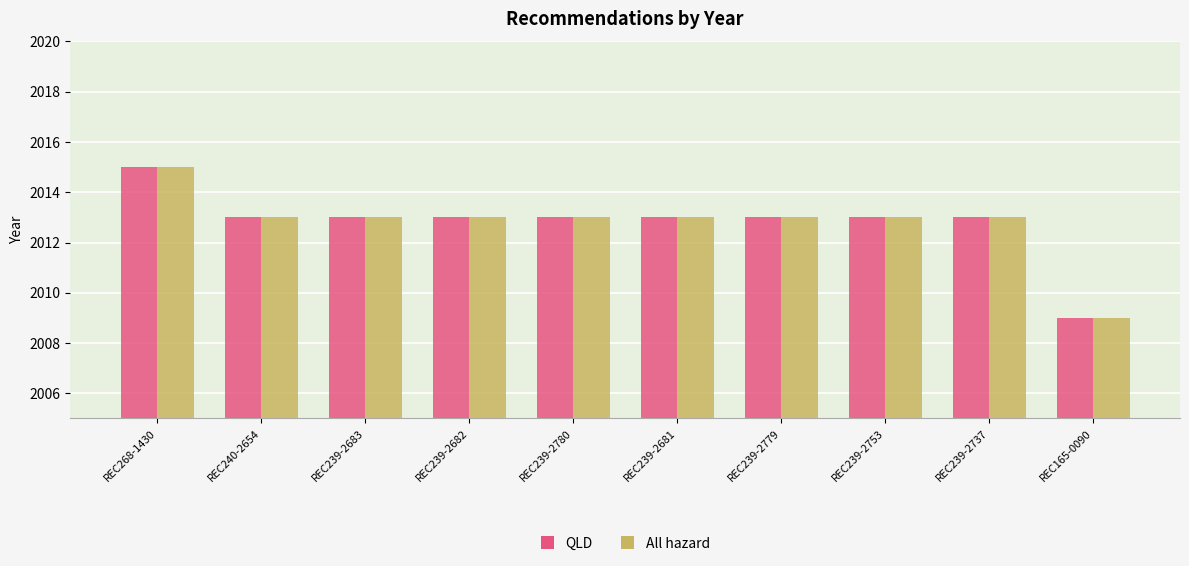

What is the sum of all QLD values?

20128